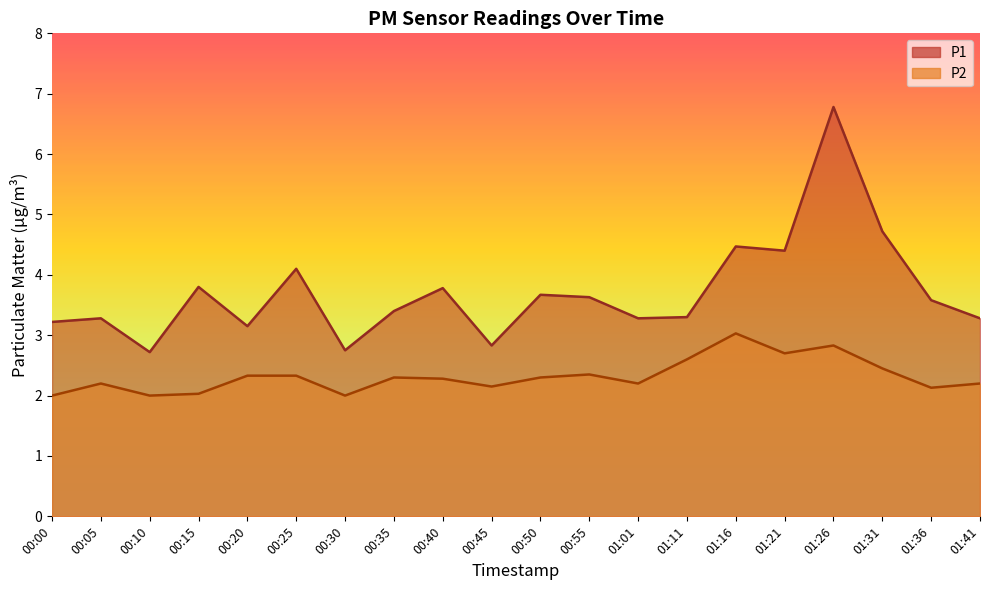

Is it true that P2 equals 2.1 at 00:45?

True